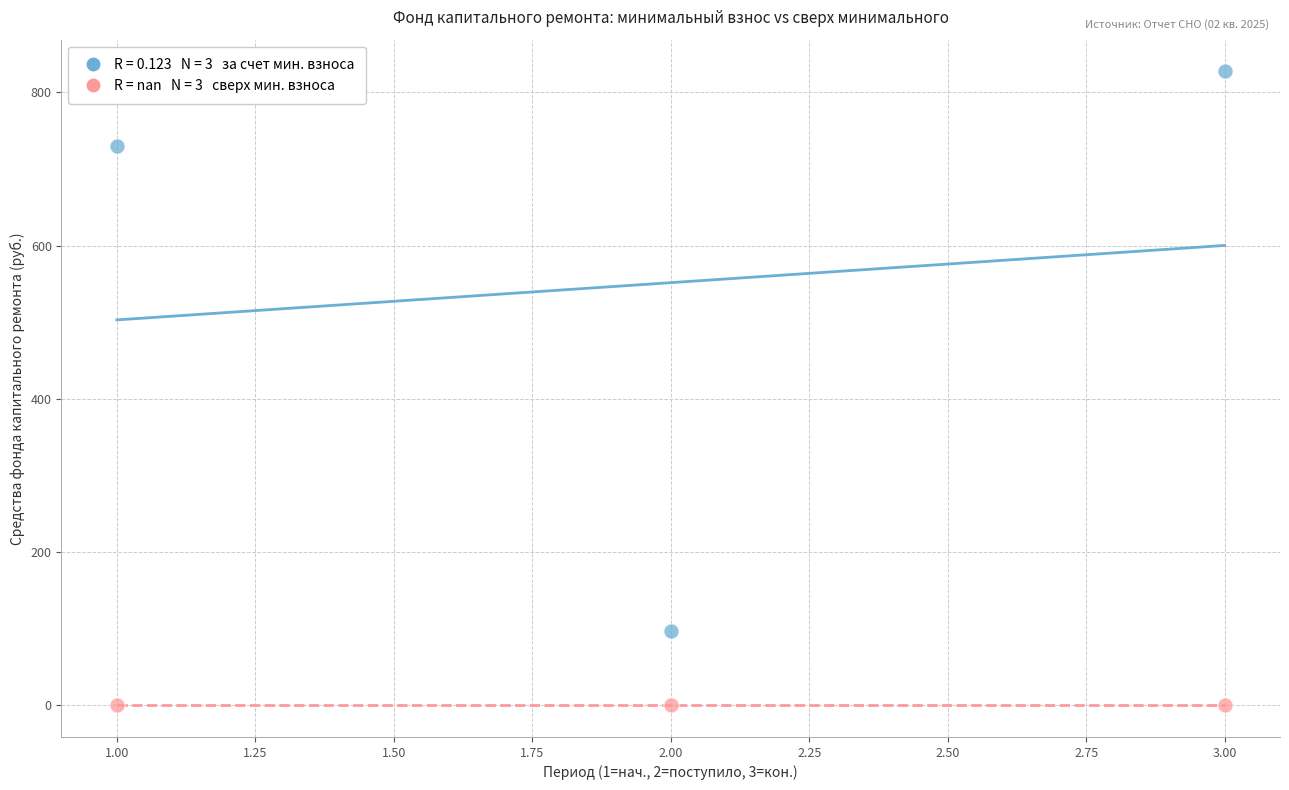

Across all data points, what is the average X value?

2.0